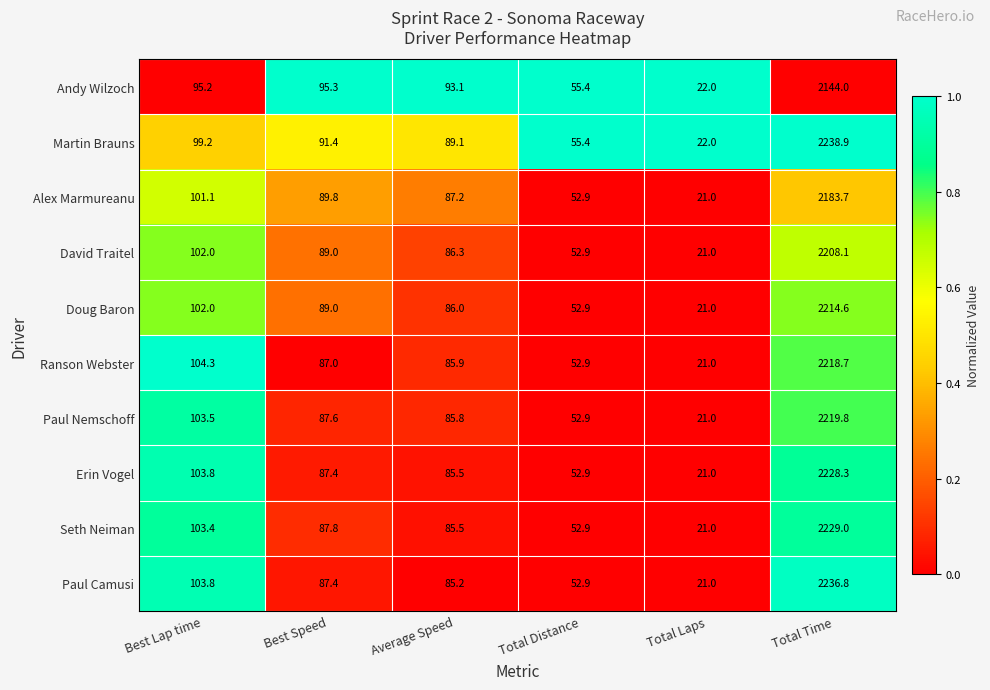

List the labels in order of Martin Brauns value, smallest first.

Total Laps, Total Distance, Average Speed, Best Speed, Best Lap time, Total Time